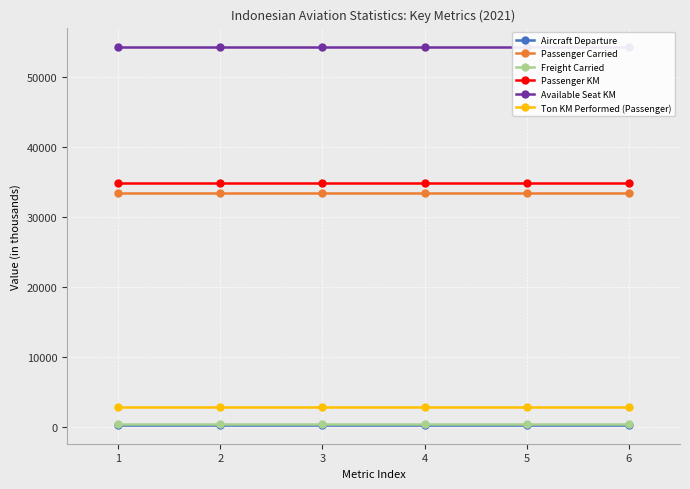

At which category is the sum across all series the highest?

1